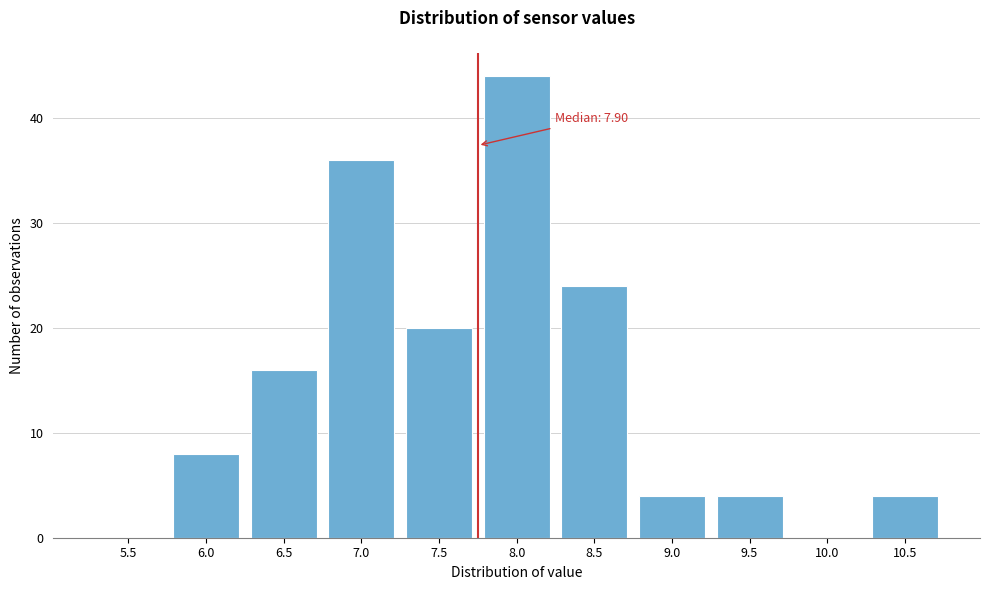

Reading right to left, what are all the values shown in this chart?

10.5=4	10.0=0	9.5=4	9.0=4	8.5=24	8.0=44	7.5=20	7.0=36	6.5=16	6.0=8	5.5=0